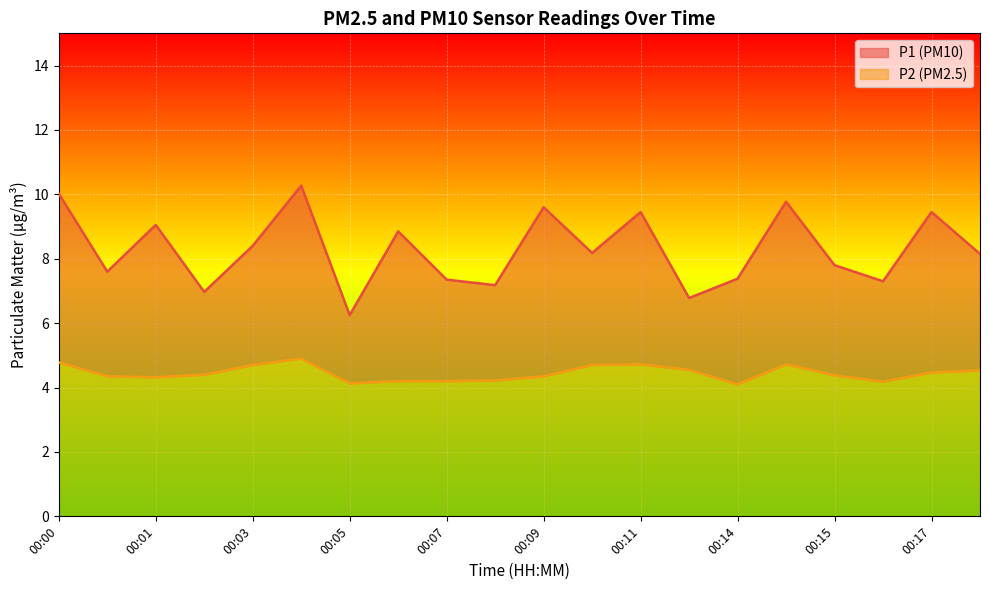

True or false: P1 and P2 cross at least once.

False